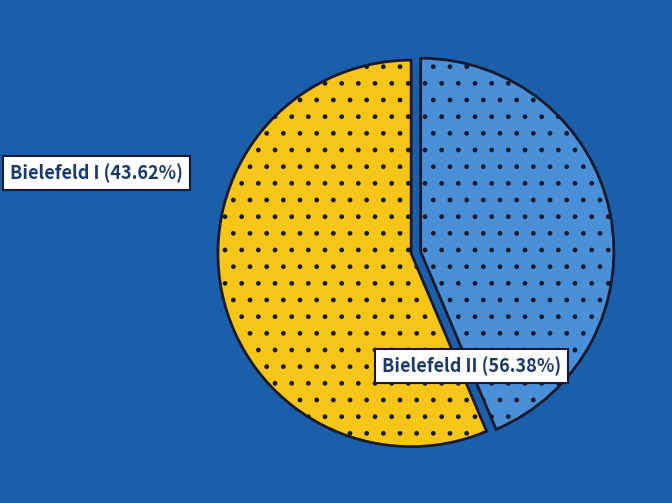

Is there a majority slice in this chart?

Yes